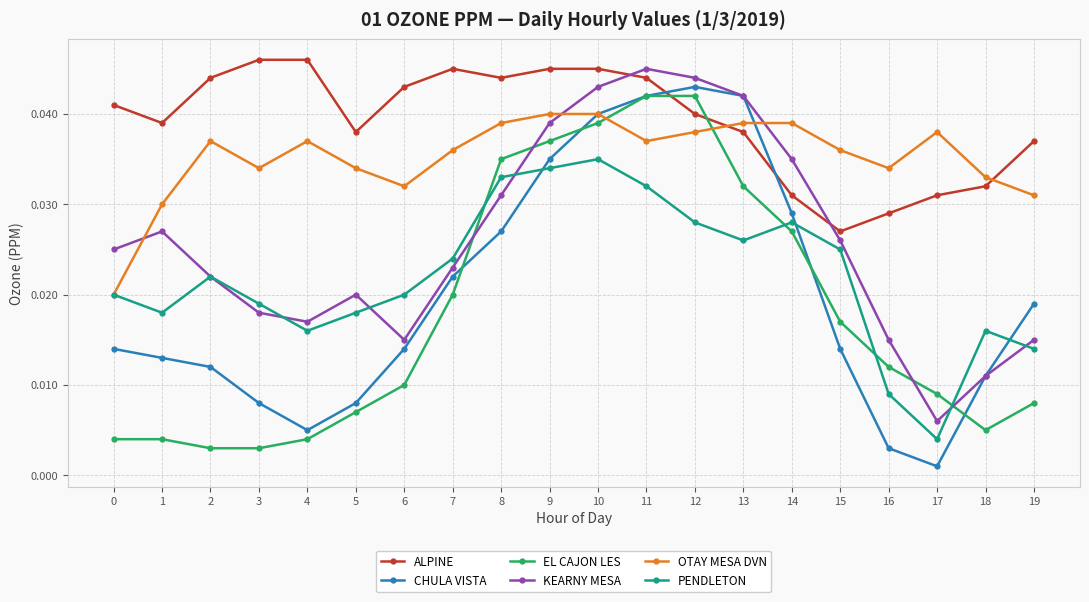

Where is PENDLETON nearest to the value 0?

17